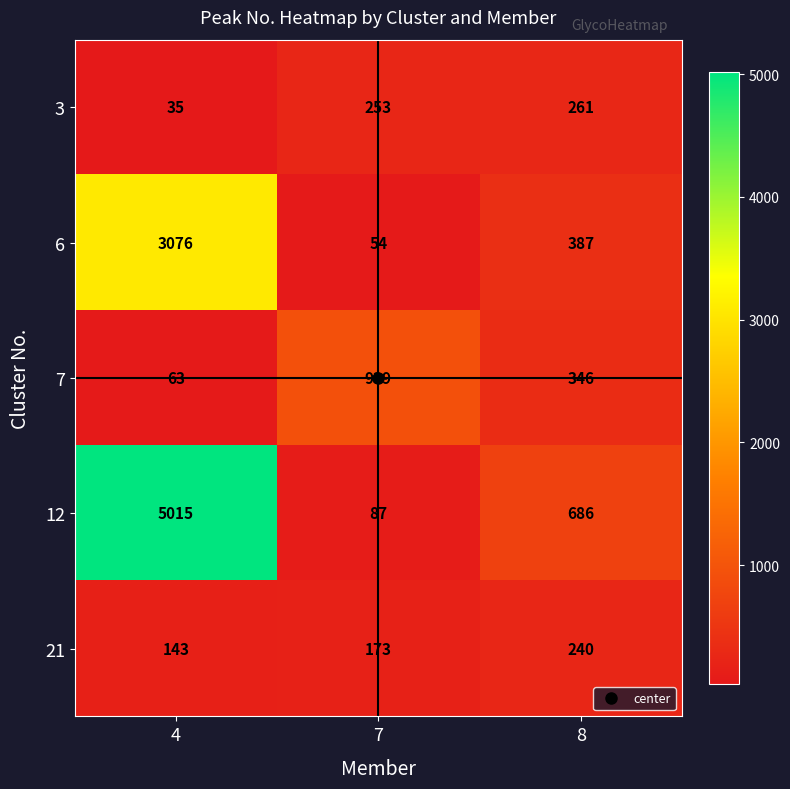

What is the sum of the 7 values at 4 and 8?

409